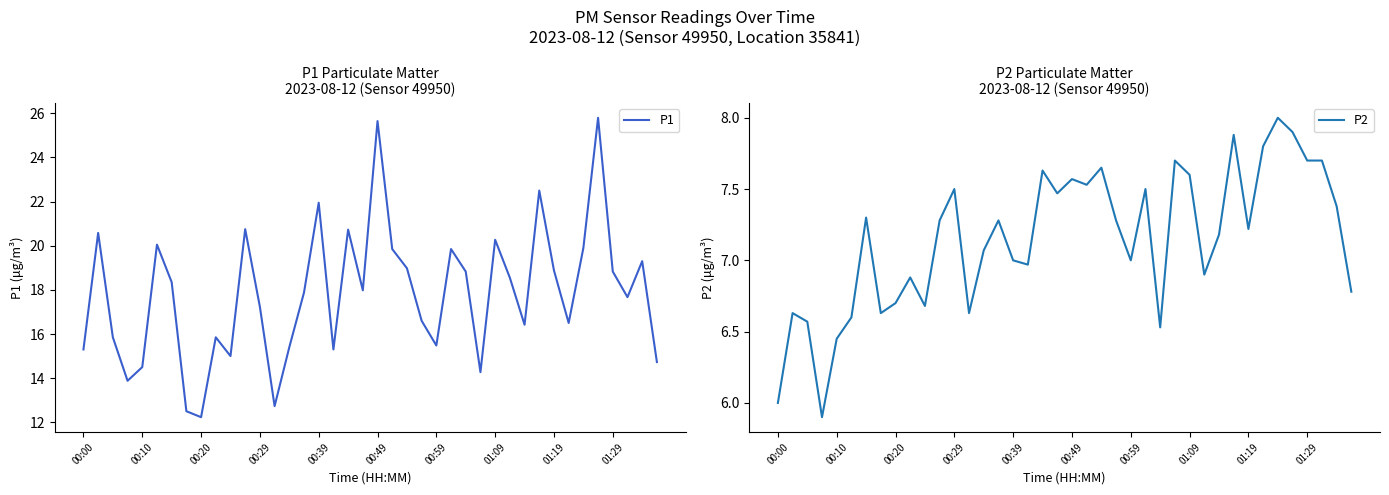

What is the lowest value of the P2 series?

5.9